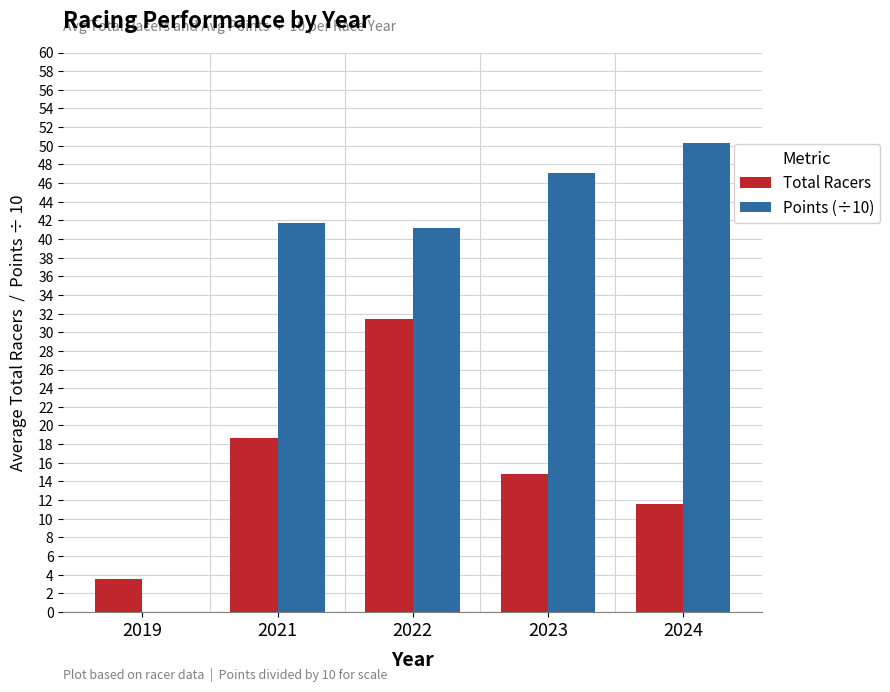

Read the Total Racers value at 2019.

3.5